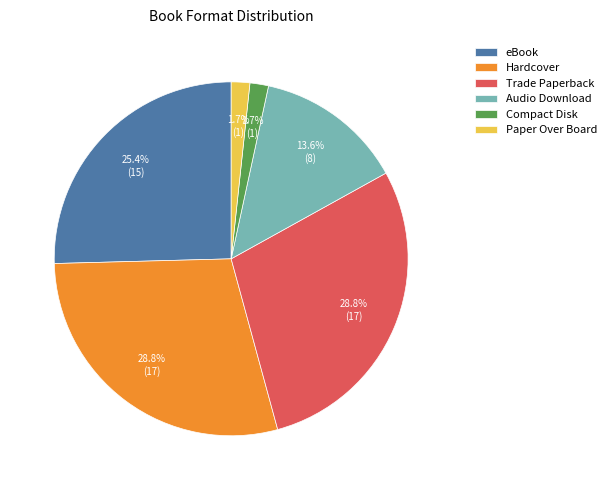

To the nearest percent, what percentage of the pie is Compact Disk?

2%